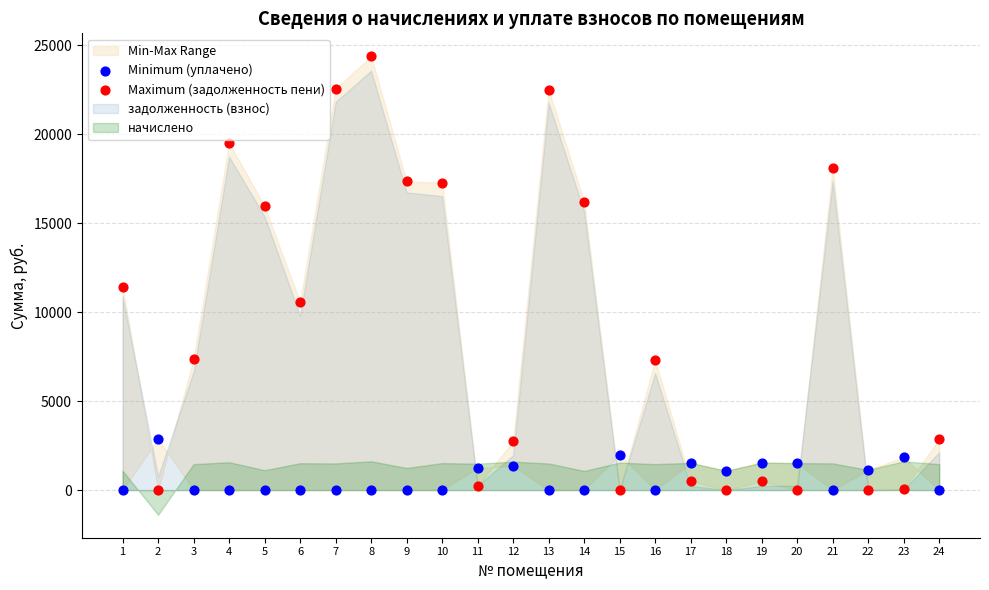

Which series reaches the maximum Y coordinate?

Maximum (задолженность пени)